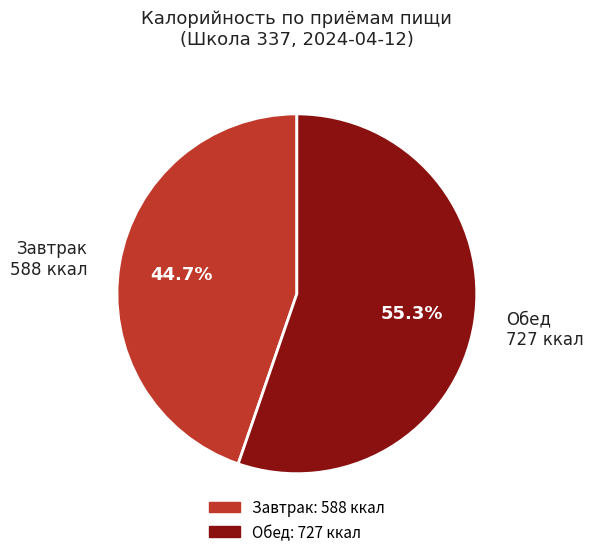

What is the majority slice?

Обед